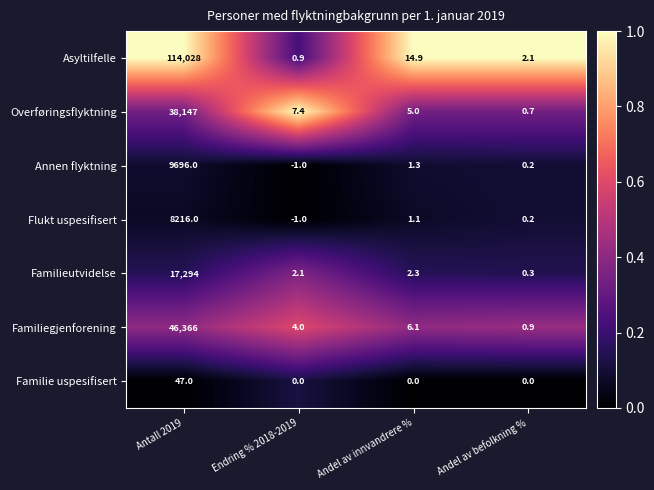

What is the sum of all Asyltilfelle values?

114045.9